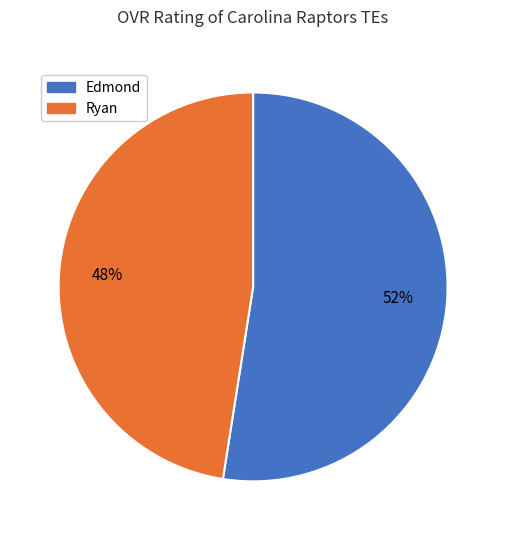

The Ryan slice represents 42% of the pie. True or false?

False